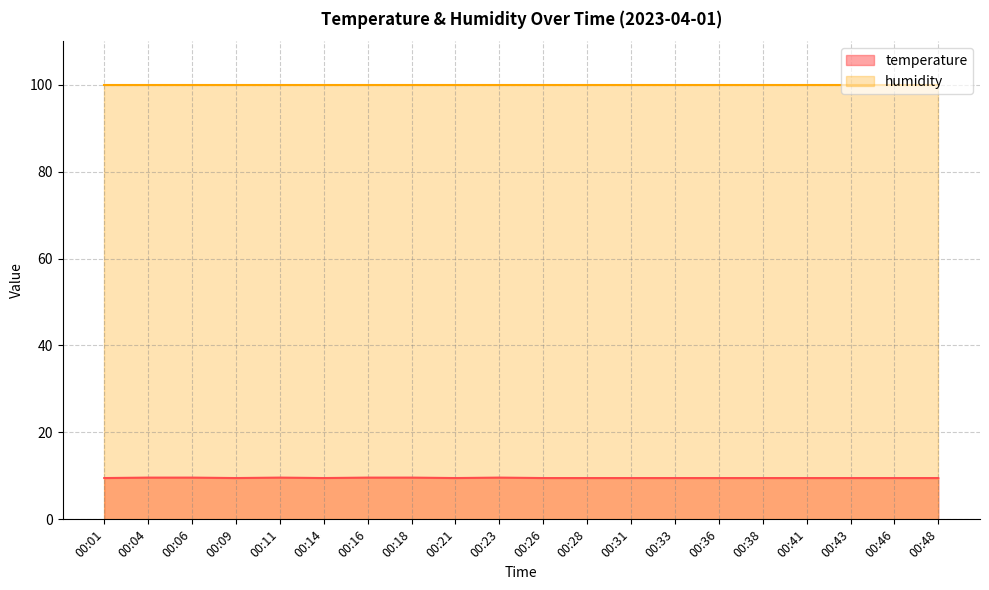

What is the maximum value shown in the chart?

99.9